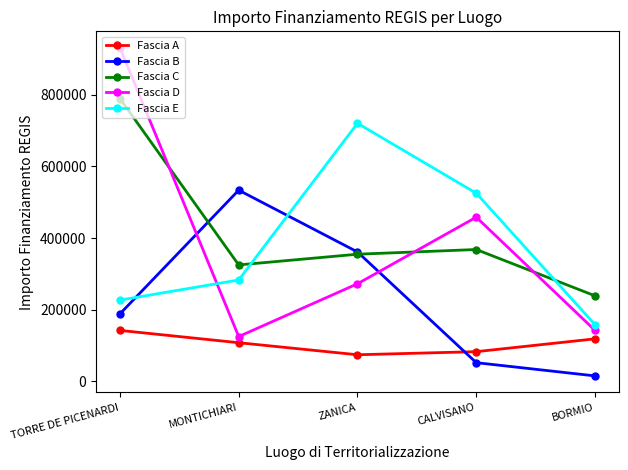

Reading right to left, list all the values displayed in this chart.

Fascia A: BORMIO=118800.0	CALVISANO=83040.0	ZANICA=74400.0	MONTICHIARI=108000.0	TORRE DE PICENARDI=142320.0
Fascia B: BORMIO=15440.0	CALVISANO=52320.0	ZANICA=361240.0	MONTICHIARI=533520.0	TORRE DE PICENARDI=188362.2
Fascia C: BORMIO=238829.6	CALVISANO=368005.7	ZANICA=354880.0	MONTICHIARI=325026.9	TORRE DE PICENARDI=789254.4
Fascia D: BORMIO=142361.6	CALVISANO=458182.4	ZANICA=272400.0	MONTICHIARI=125175.0	TORRE DE PICENARDI=930869.5
Fascia E: BORMIO=158248.0	CALVISANO=525096.0	ZANICA=720099.3	MONTICHIARI=282960.0	TORRE DE PICENARDI=226850.0